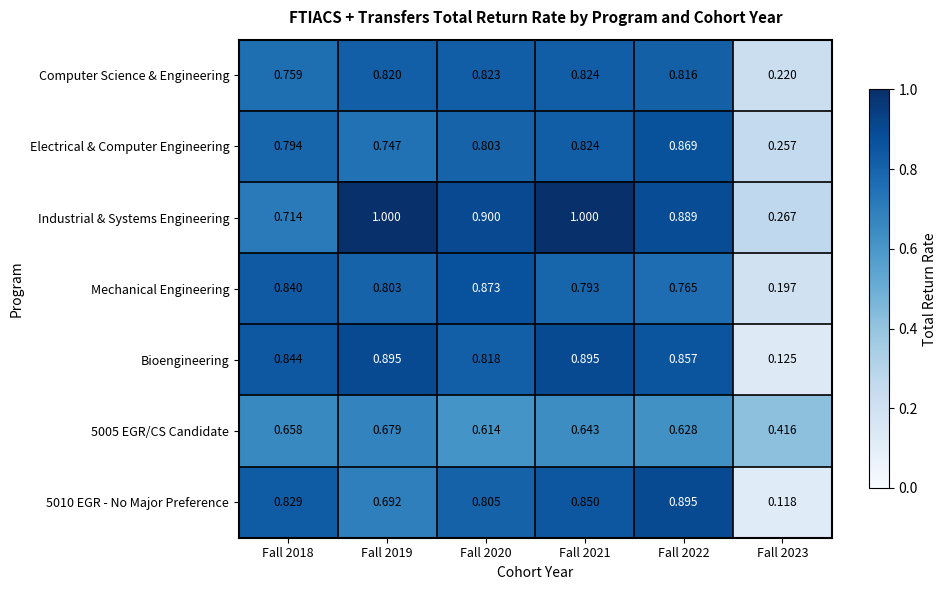

How many data points does each series have?

6